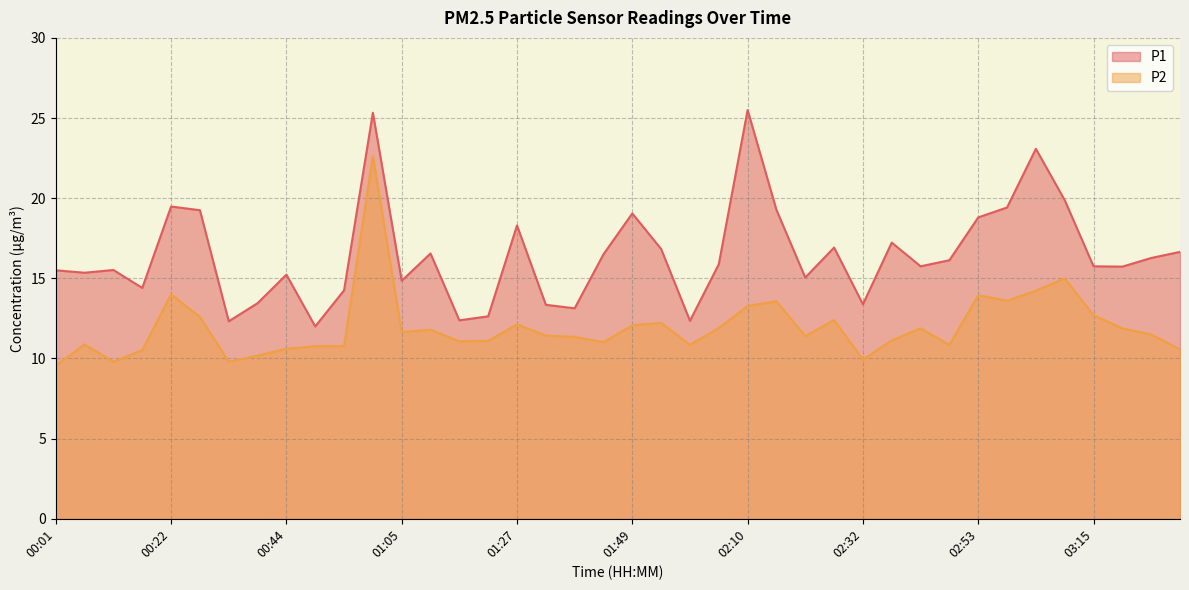

Is the value of P1 at 01:33 greater than the value of P2 at 03:09?

No